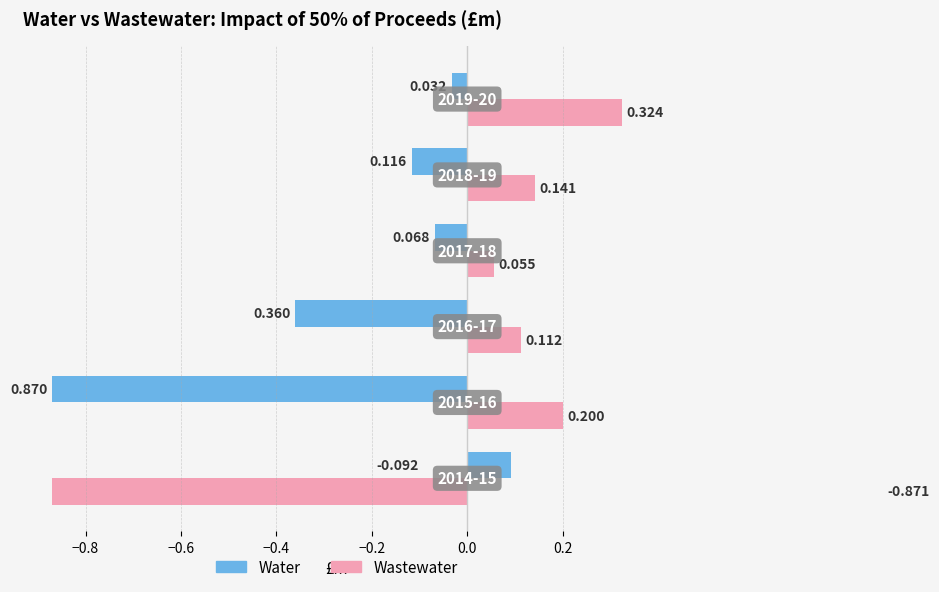

Rank the series by their maximum value, from highest to lowest.

Wastewater, Water